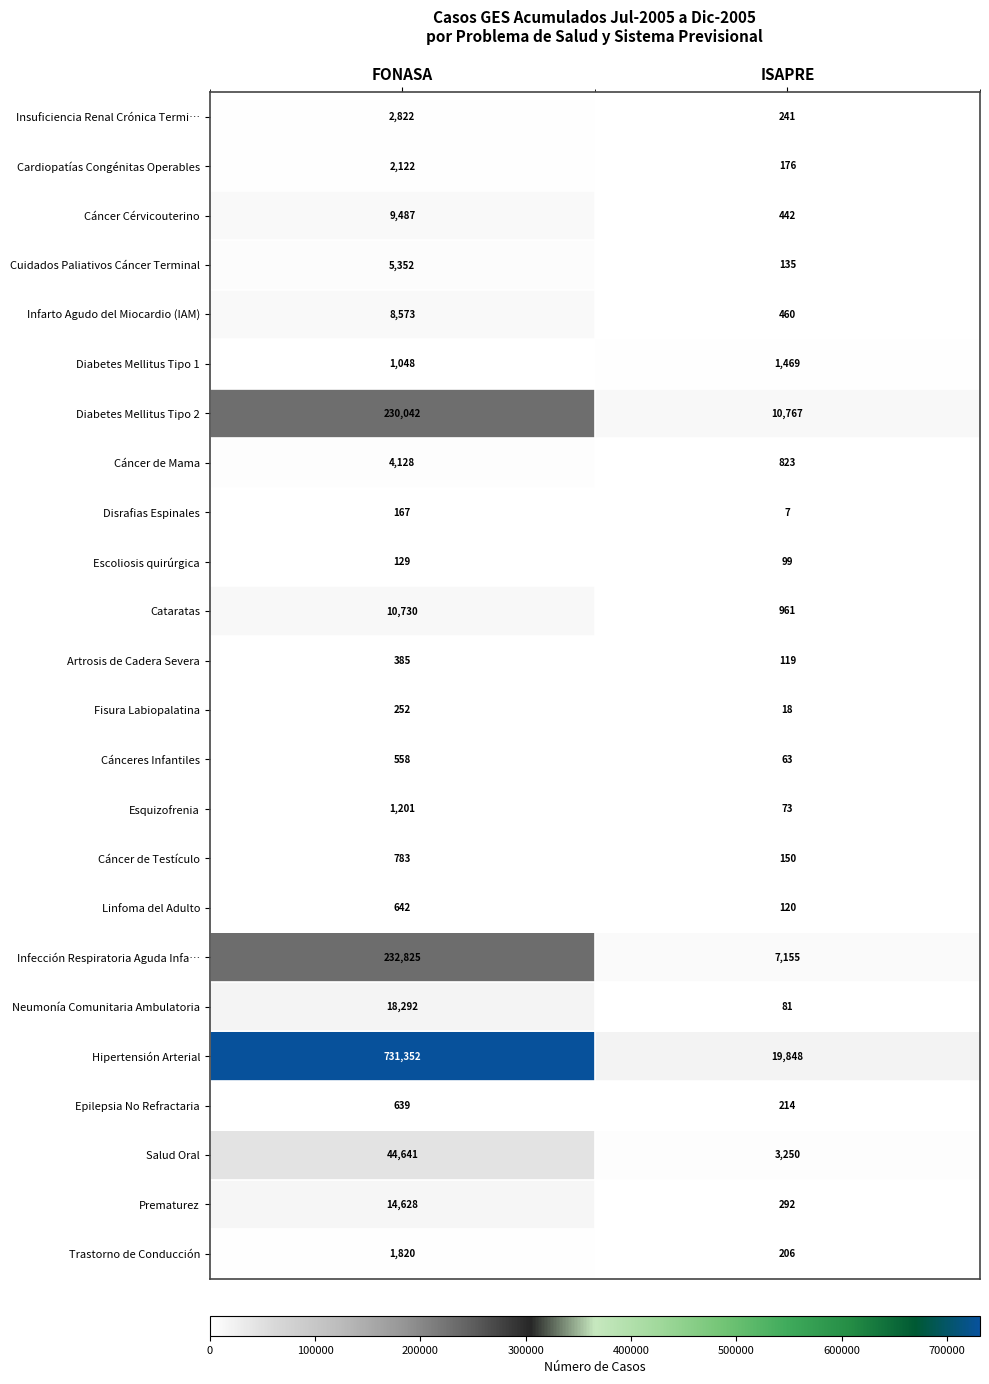

The Infarto Agudo del Miocardio (IAM) series shows 8573 at FONASA. True or false?

True